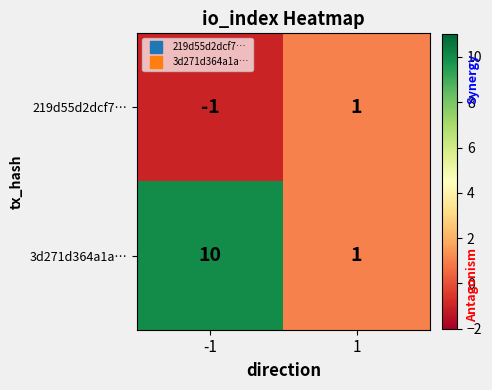

At which category does the chart reach its peak across all series?

-1